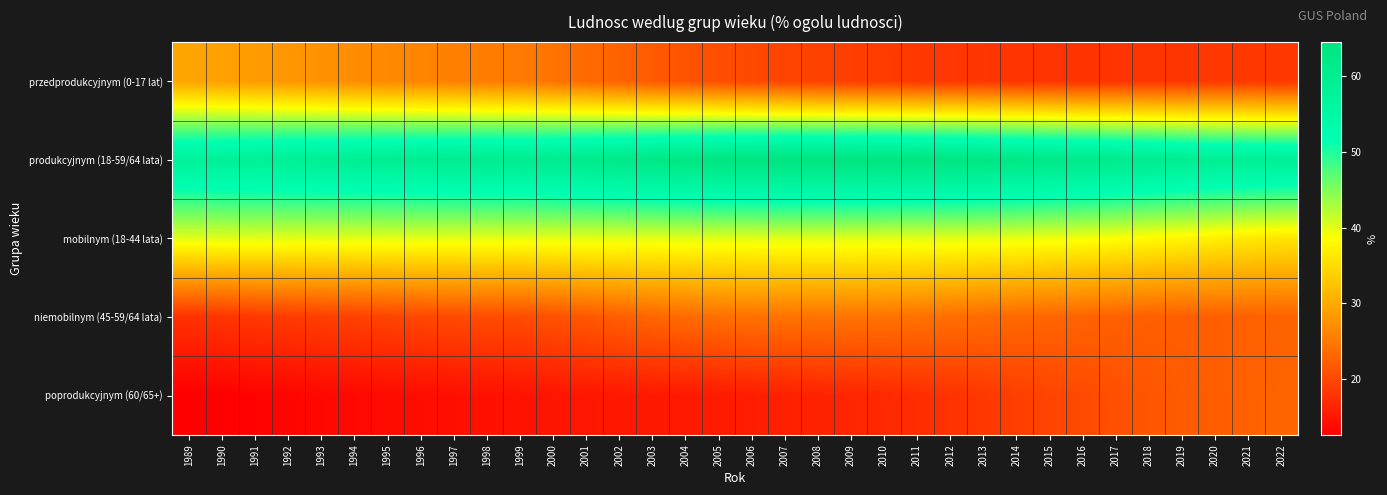

Reading left to right, extract all data points from this chart.

przedprodukcyjnym (0-17 lat): 1989=29.5	1990=29.0	1991=28.5	1992=28.0	1993=27.5	1994=27.0	1995=26.6	1996=26.2	1997=25.7	1998=25.3	1999=25.2	2000=24.4	2001=23.5	2002=22.7	2003=21.9	2004=21.2	2005=20.6	2006=20.1	2007=19.6	2008=19.3	2009=19.0	2010=18.8	2011=18.5	2012=18.3	2013=18.2	2014=18.0	2015=18.0	2016=17.9	2017=18.0	2018=18.1	2019=18.1	2020=18.4	2021=18.4	2022=18.4
produkcyjnym (18-59/64 lata): 1989=57.9	1990=58.2	1991=58.5	1992=58.8	1993=59.1	1994=59.3	1995=59.6	1996=59.8	1997=60.1	1998=60.3	1999=60.2	2000=60.8	2001=61.5	2002=62.2	2003=62.9	2004=63.5	2005=64.0	2006=64.2	2007=64.4	2008=64.5	2009=64.5	2010=64.4	2011=64.2	2012=63.9	2013=63.4	2014=63.0	2015=62.4	2016=61.9	2017=61.2	2018=60.6	2019=60.0	2020=59.4	2021=59.1	2022=58.7
mobilnym (18-44 lata): 1989=40.1	1990=40.1	1991=40.1	1992=40.1	1993=40.0	1994=40.0	1995=40.0	1996=40.0	1997=39.9	1998=39.9	1999=39.8	2000=39.8	2001=39.9	2002=39.9	2003=39.9	2004=40.0	2005=40.0	2006=40.0	2007=40.1	2008=40.1	2009=40.1	2010=40.0	2011=40.0	2012=40.0	2013=39.8	2014=39.7	2015=39.4	2016=39.1	2017=38.7	2018=38.2	2019=37.7	2020=37.1	2021=36.5	2022=36.0
niemobilnym (45-59/64 lata): 1989=17.8	1990=18.1	1991=18.4	1992=18.7	1993=19.0	1994=19.3	1995=19.6	1996=19.9	1997=20.2	1998=20.4	1999=20.4	2000=21.0	2001=21.6	2002=22.3	2003=23.0	2004=23.5	2005=24.0	2006=24.2	2007=24.3	2008=24.4	2009=24.4	2010=24.4	2011=24.2	2012=23.9	2013=23.6	2014=23.3	2015=23.0	2016=22.8	2017=22.5	2018=22.4	2019=22.3	2020=22.3	2021=22.5	2022=22.7
poprodukcyjnym (60/65+): 1989=12.6	1990=12.8	1991=13.0	1992=13.2	1993=13.5	1994=13.6	1995=13.8	1996=14.0	1997=14.2	1998=14.4	1999=14.6	2000=14.8	2001=15.0	2002=15.1	2003=15.2	2004=15.3	2005=15.4	2006=15.7	2007=16.0	2008=16.2	2009=16.5	2010=16.8	2011=17.3	2012=17.8	2013=18.4	2014=19.0	2015=19.6	2016=20.2	2017=20.8	2018=21.4	2019=21.9	2020=22.2	2021=22.5	2022=22.9